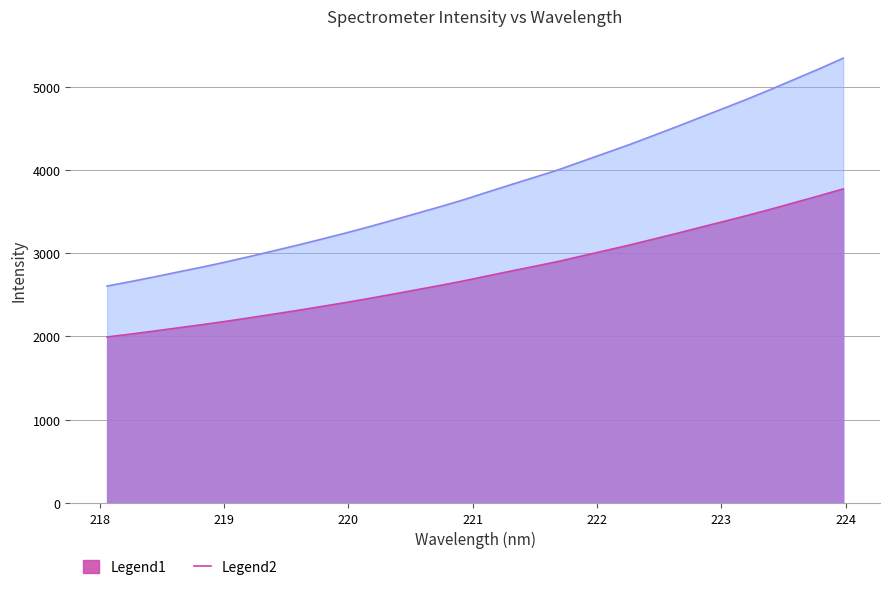

Which category has the highest value across all series?

223.9802